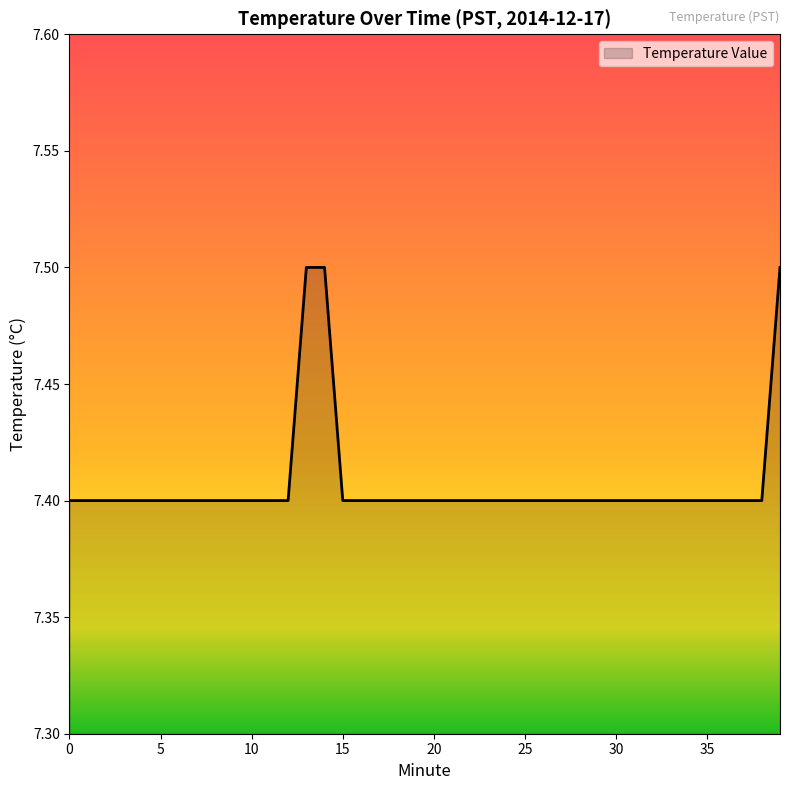

What is the greatest value displayed?

7.5